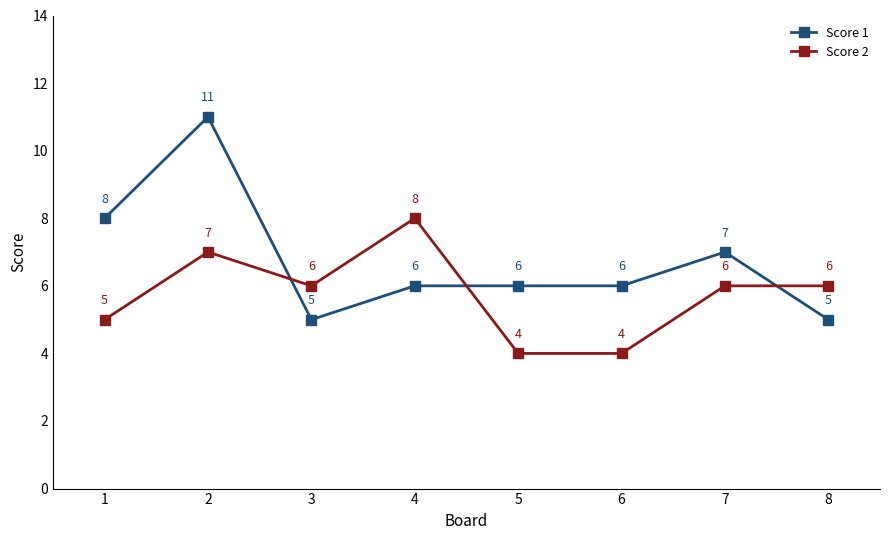

At 1, list the series in order from smallest to largest.

Score 2, Score 1